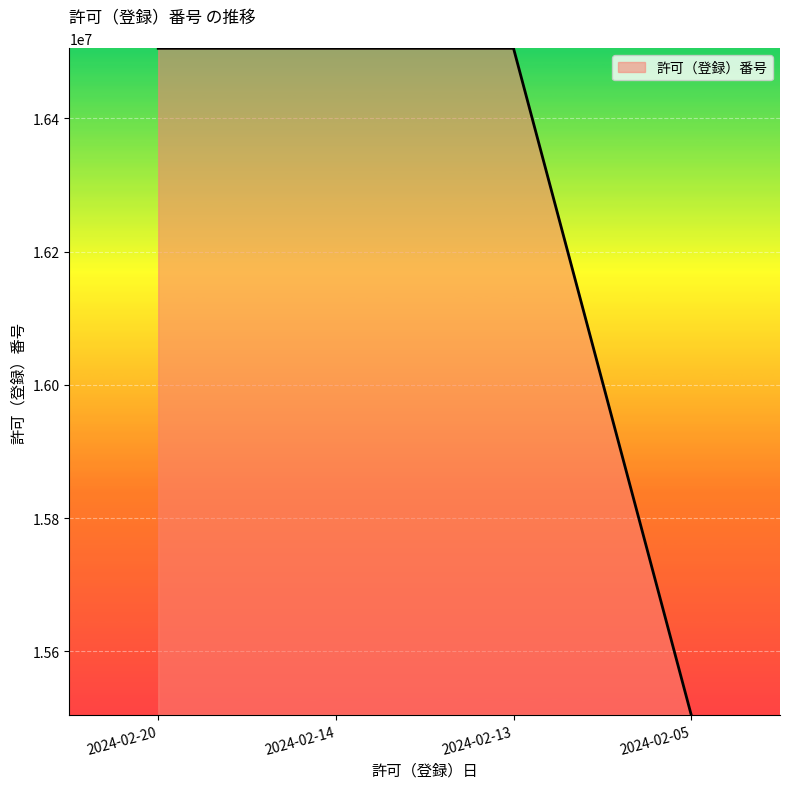

What is the greatest value displayed?

16505041